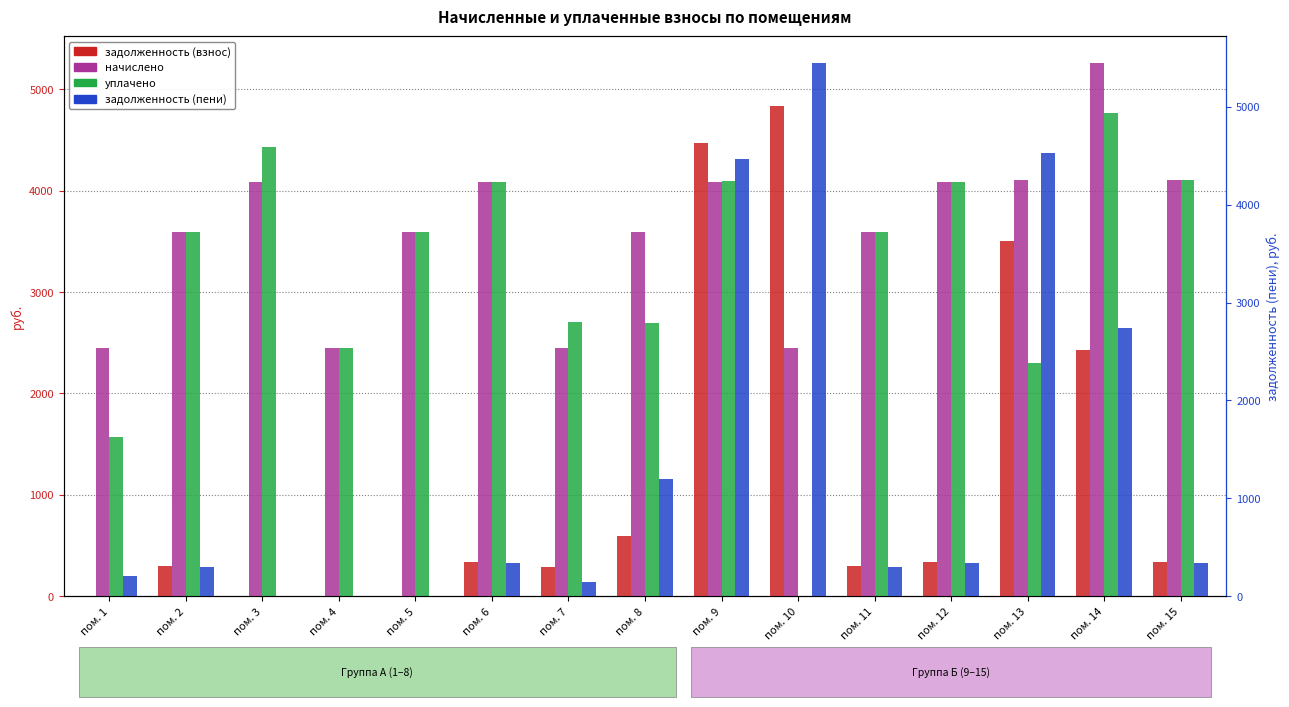

Are the bars grouped side by side (vs. stacked)?

Yes